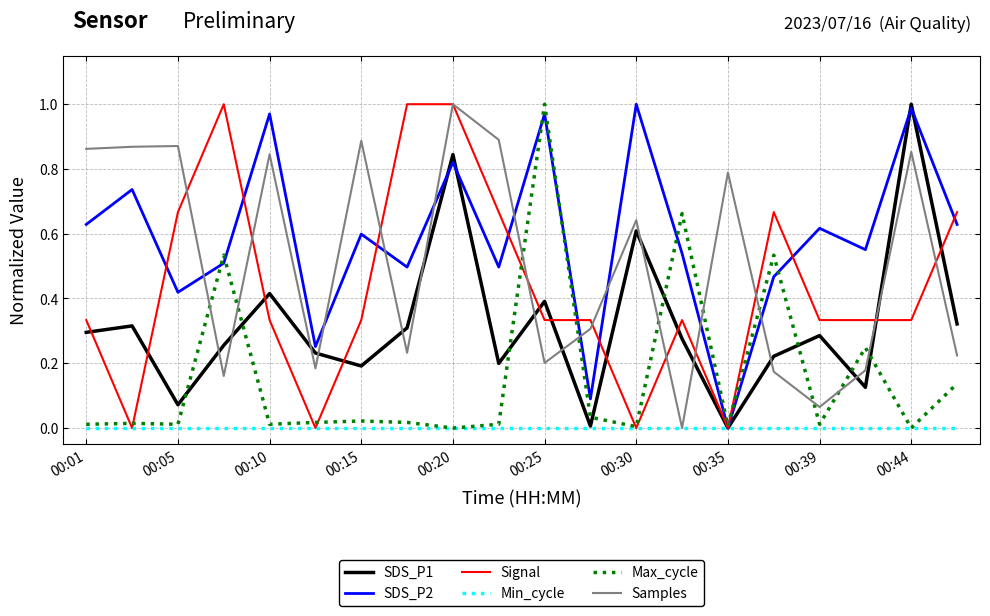

Which series ends up on top after the final intersection of Samples and Max_cycle?

Samples